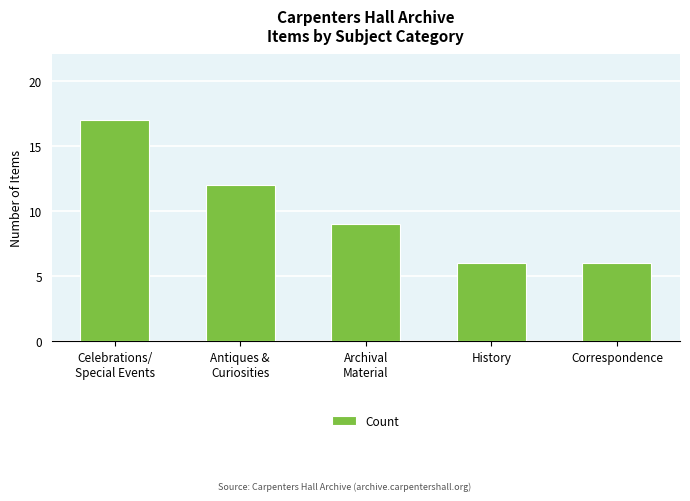

What is the sum of the values at Antiques &
Curiosities and Archival
Material?

21